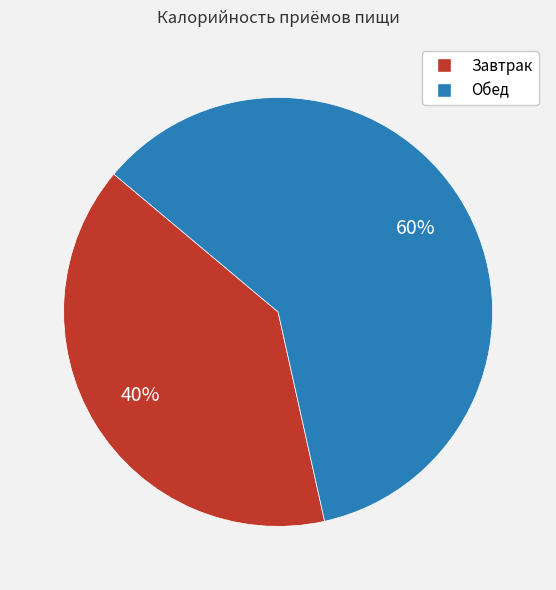

Rank the categories by value from lowest to highest.

Завтрак, Обед